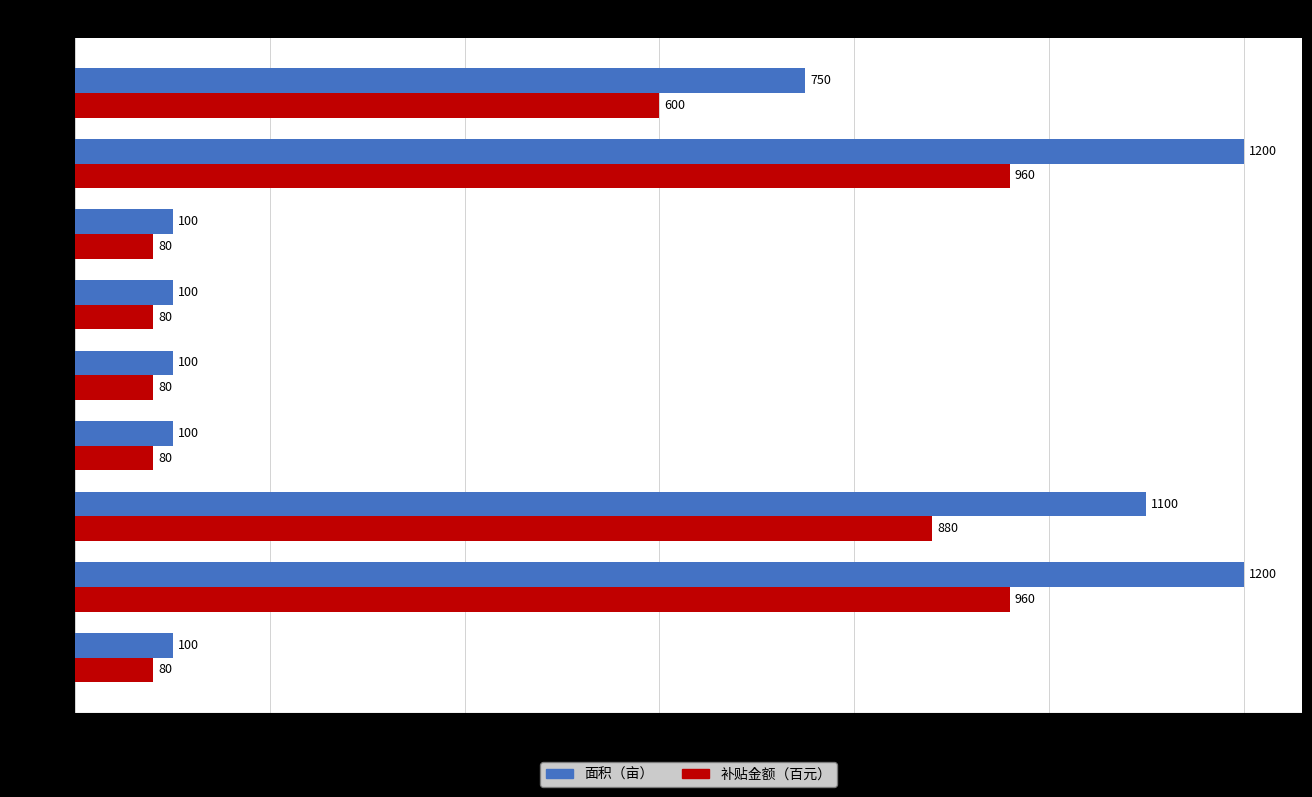

Is it true that 面积（亩） equals 100 at 王英镇?

True